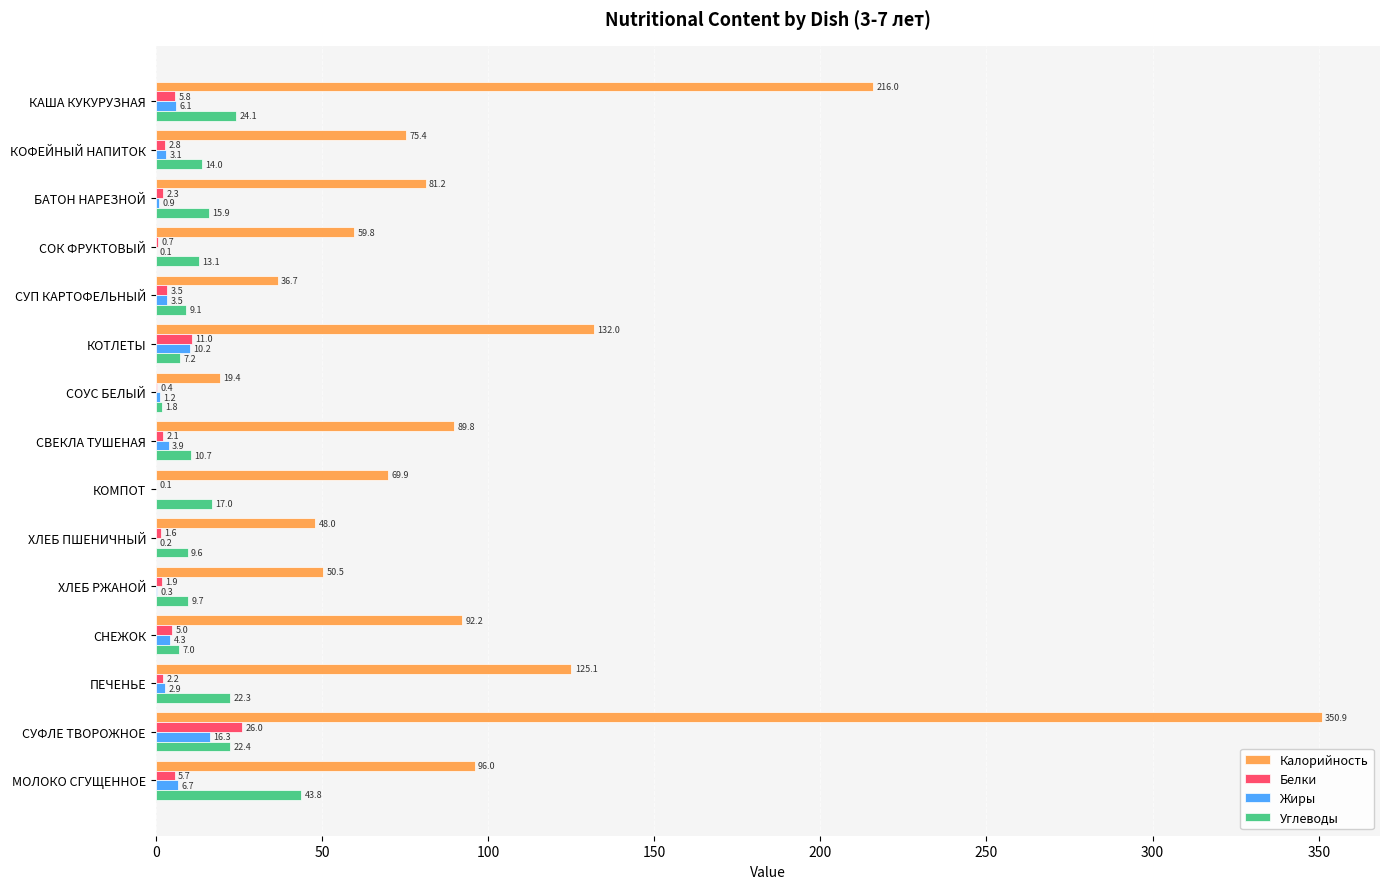

What are all the series names shown in the legend?

Калорийность, Белки, Жиры, Углеводы